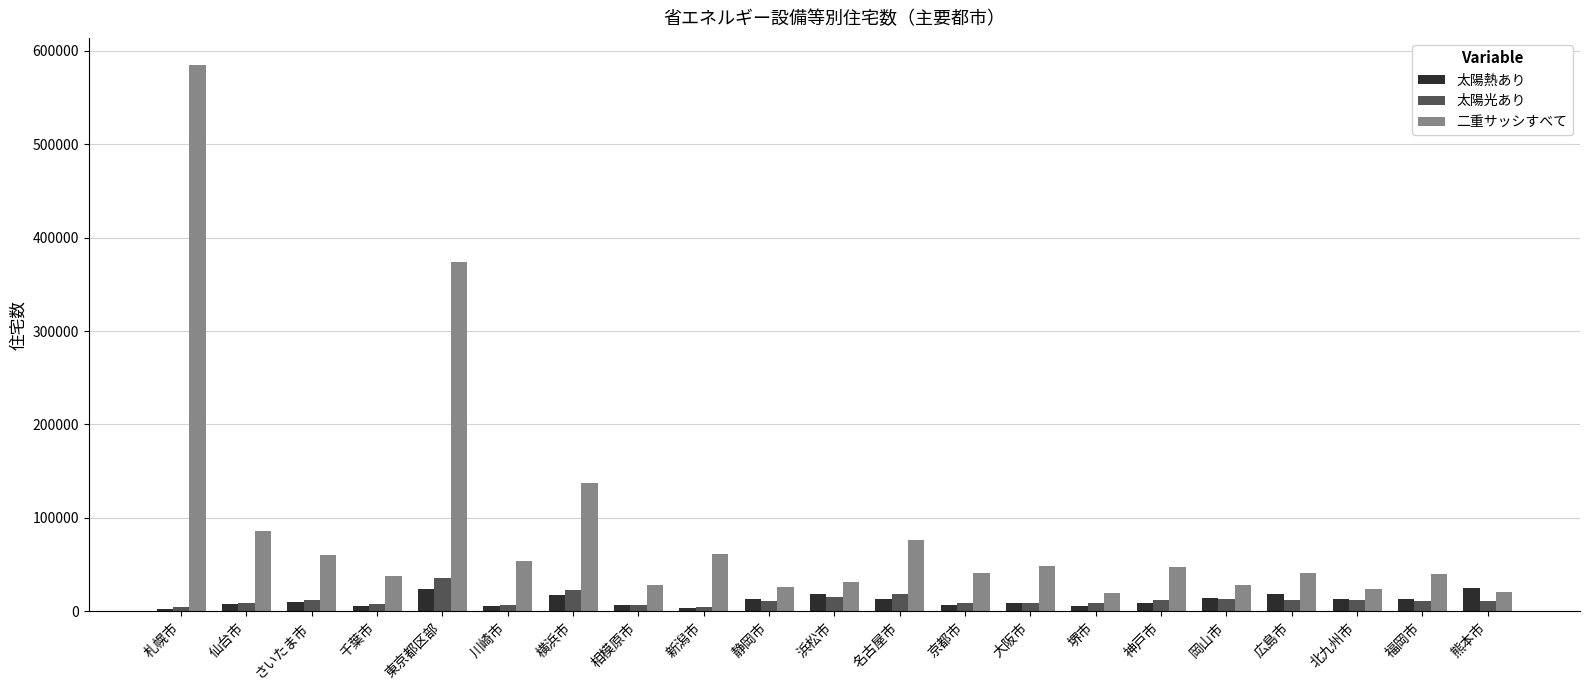

The value of 二重サッシすべて at 岡山市 is 28300. True or false?

True